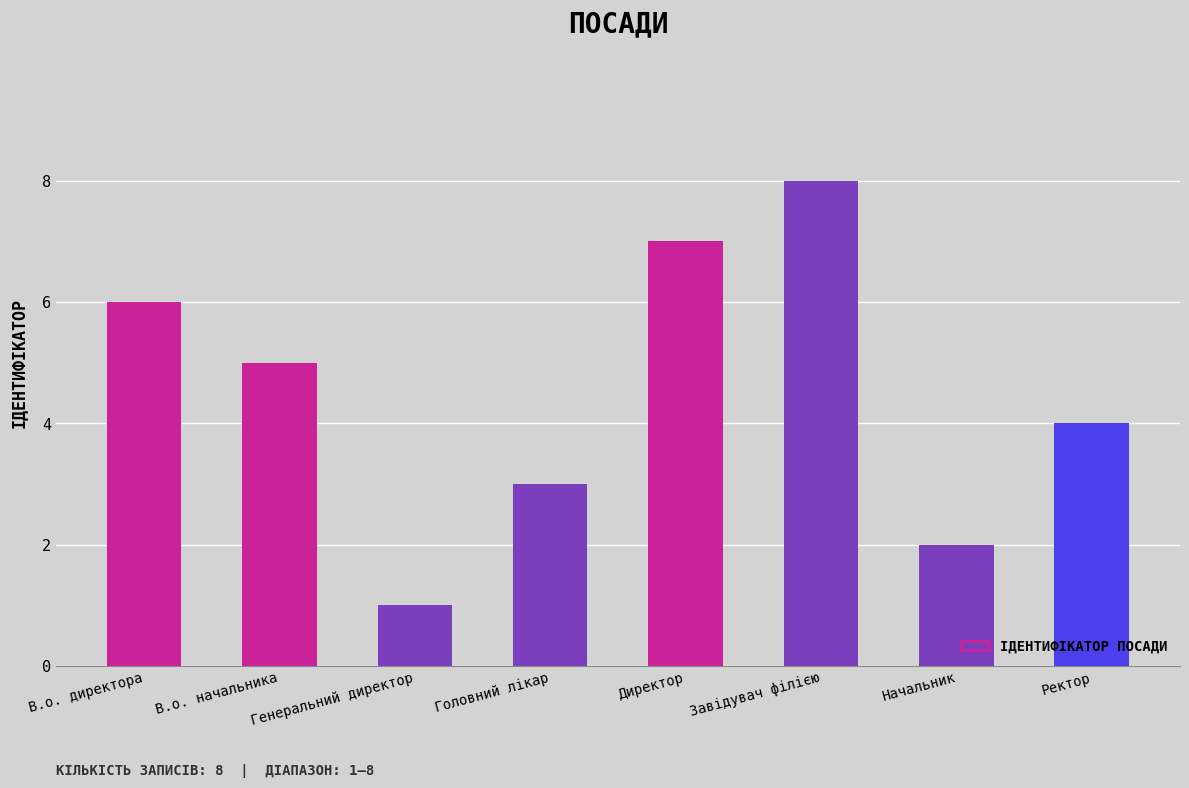

At which category does the chart reach its peak across all series?

Завідувач філією